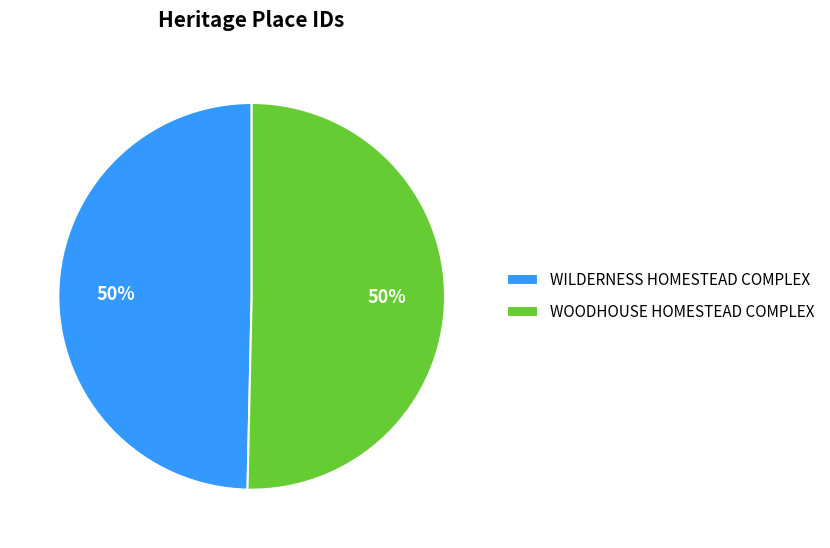

To the nearest percent, what is the average slice percentage?

50%